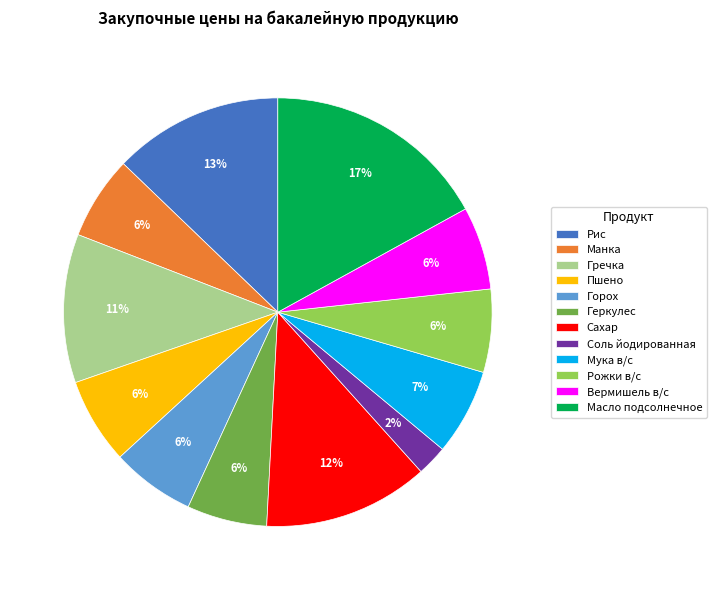

Which category has the biggest portion of the pie?

Масло подсолнечное